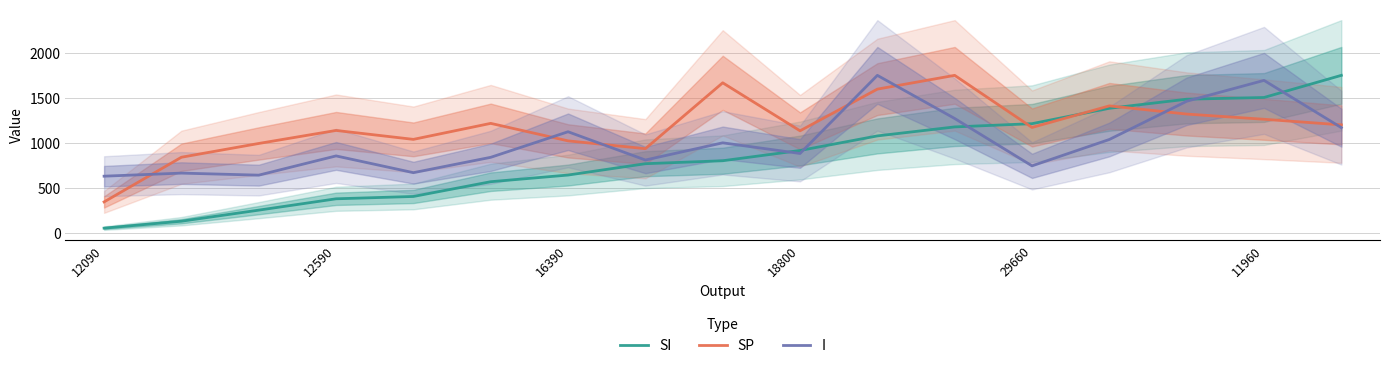

What is the highest value of the I series?

1754.0